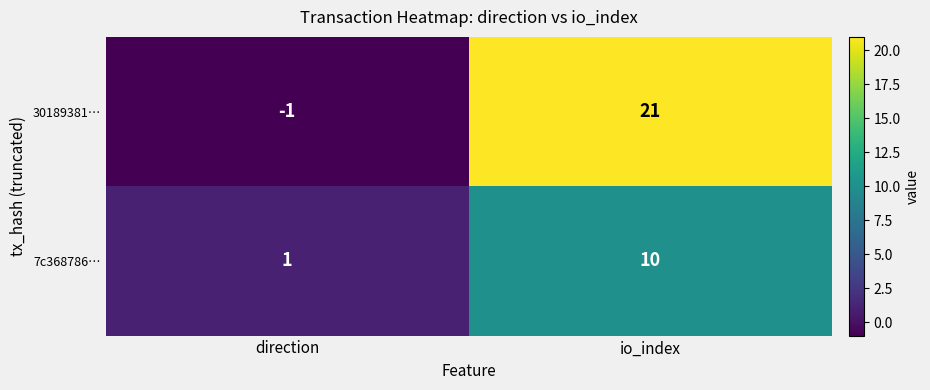

Is it true that 30189381… equals 21 at io_index?

True